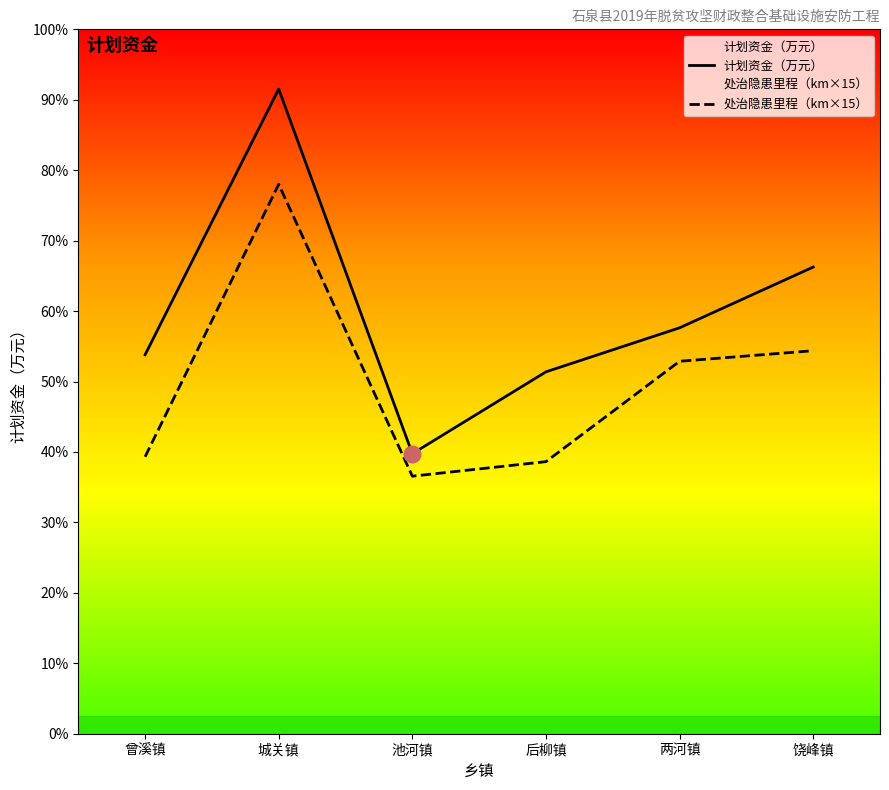

How many interior local valleys does the 计划资金（万元） series have?

1